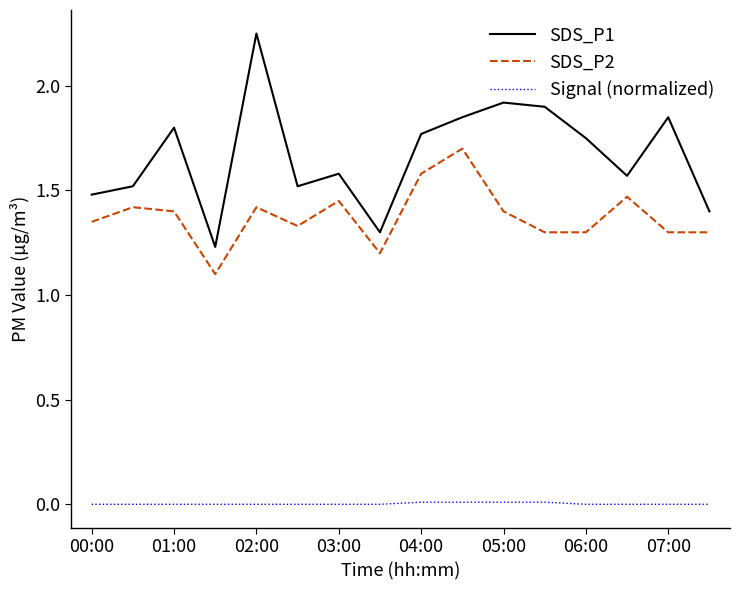

What is the difference between the maximum and minimum values in the SDS_P2 series?

0.6